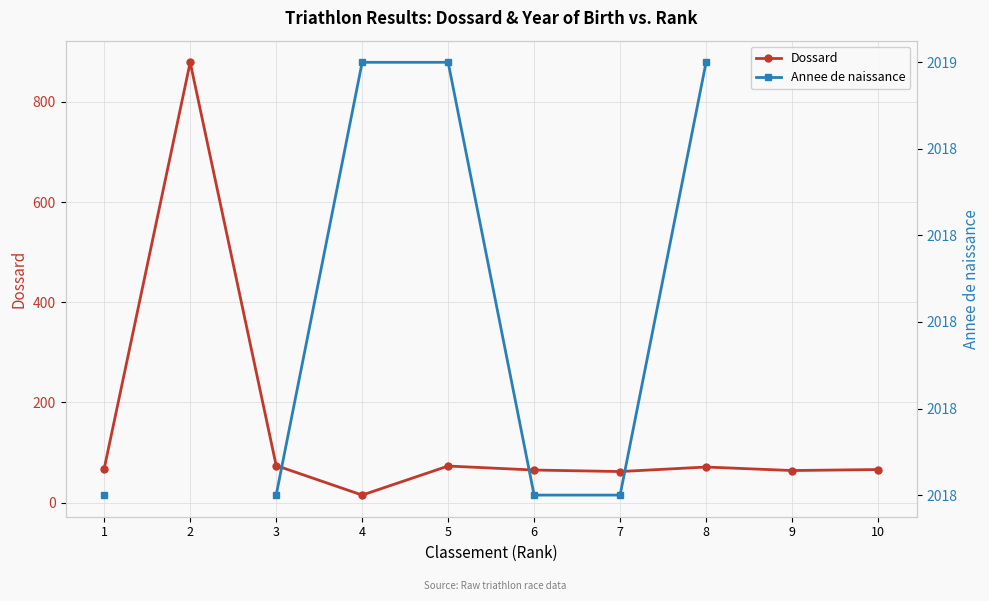

True or false: Dossard and Annee de naissance intersect in this chart.

False